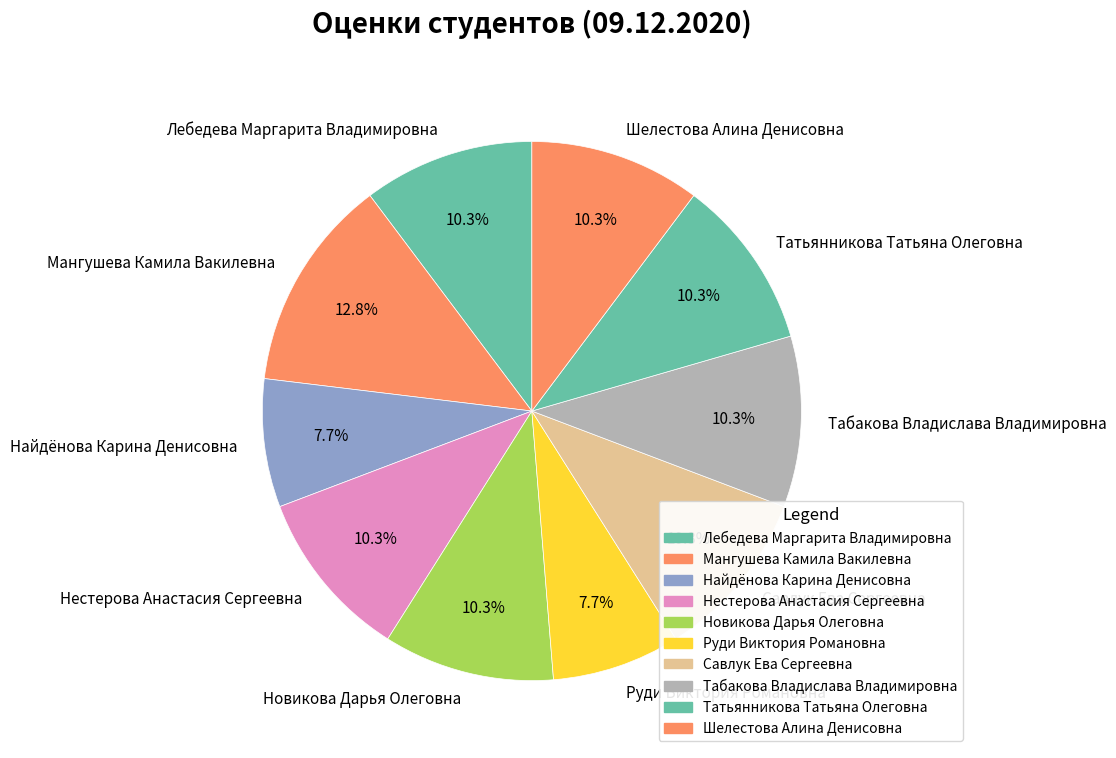

What percentage do Лебедева Маргарита Владимировна and Новикова Дарья Олеговна together represent?

20.5%